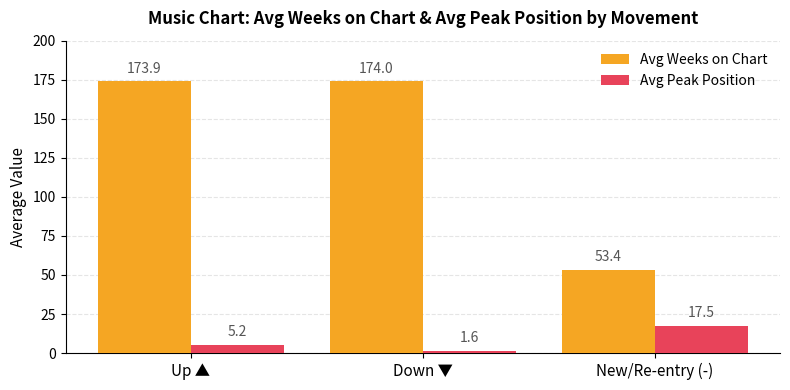

What is the difference between the Avg Weeks on Chart values at Up ▲ and New/Re-entry (-)?

120.5